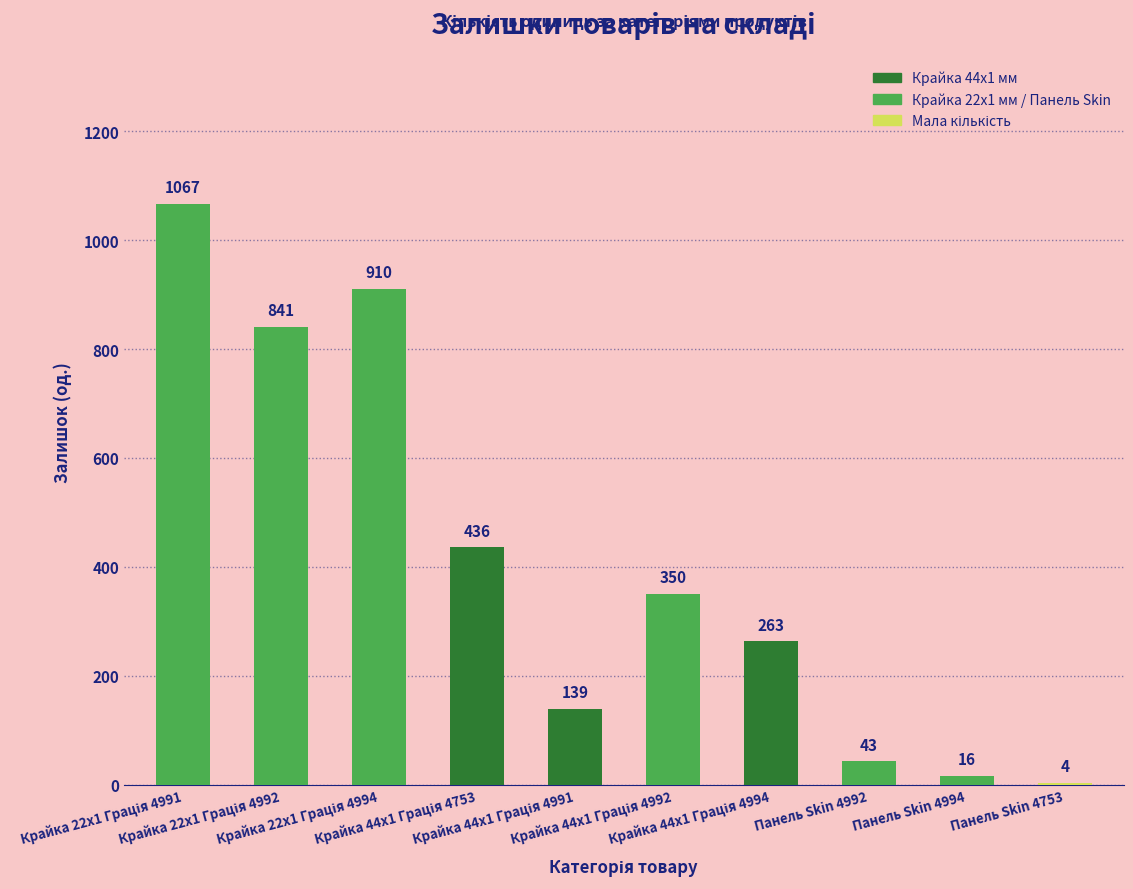

What is the sum of the values at Крайка 44x1 Грація 4994 and Крайка 22x1 Грація 4991?

1330